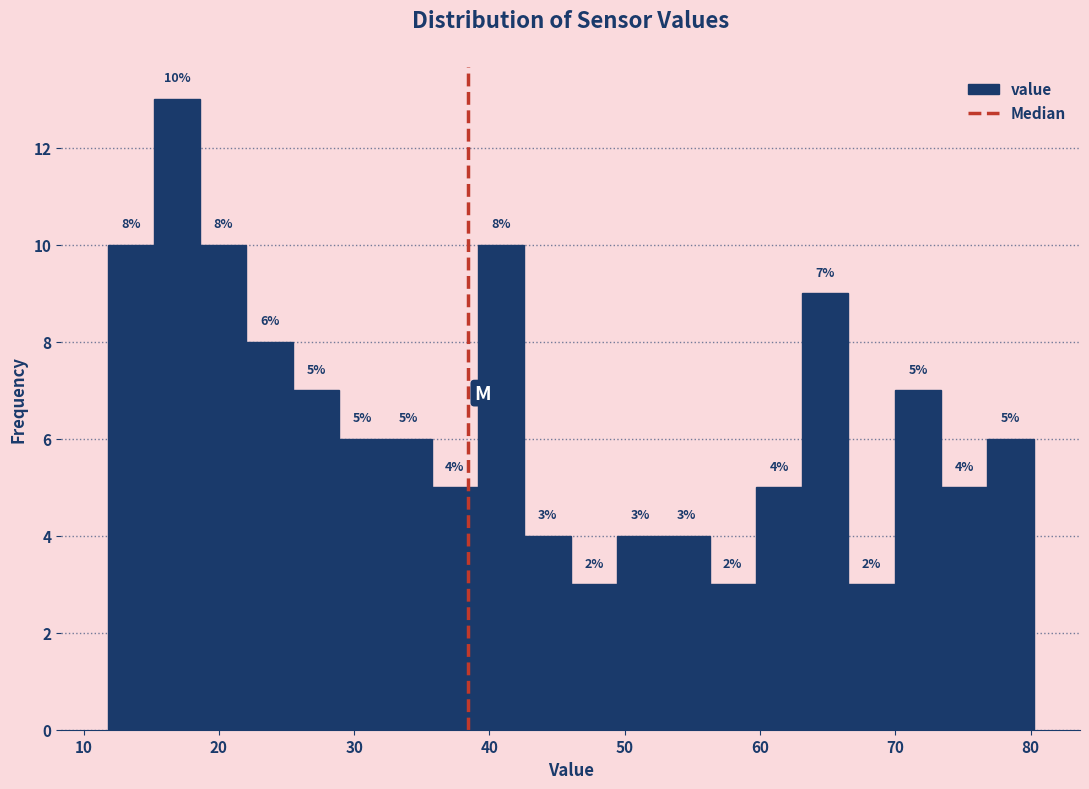

Read against the x-axis, roughly where is the centre of the tallest bar?

17